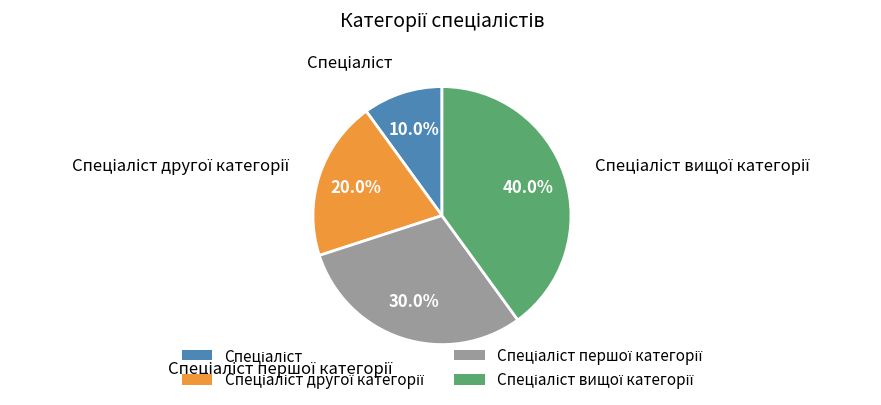

Is there a majority slice in this chart?

No